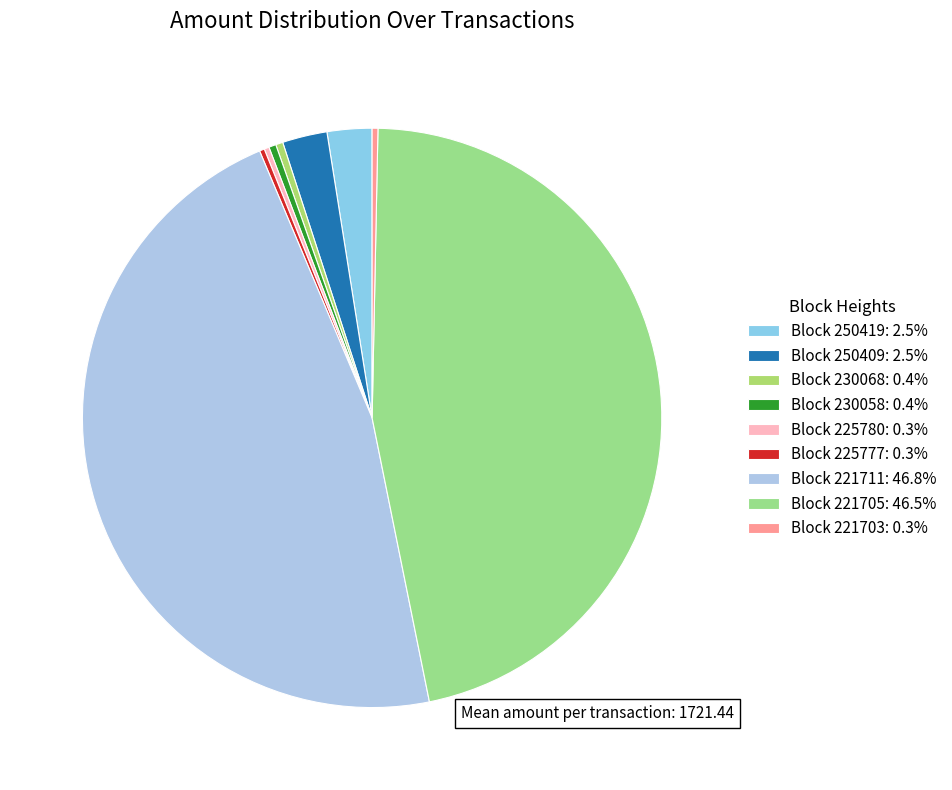

How many slices are in this pie chart?

9